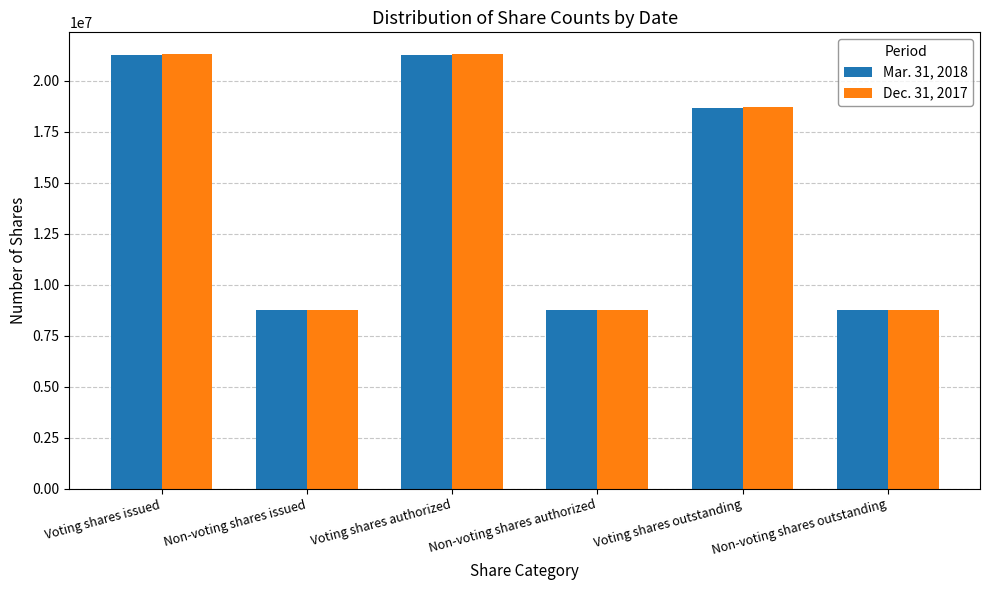

What is the total value across all series at Non-voting shares authorized?

17512792